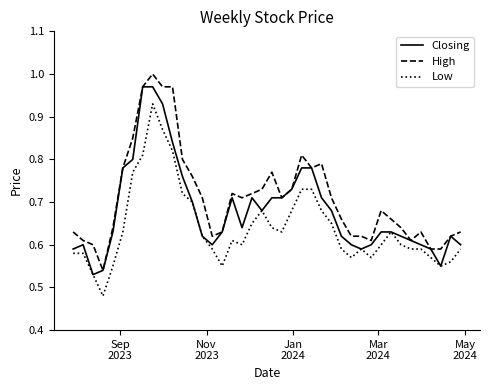

True or false: High and Low intersect in this chart.

False